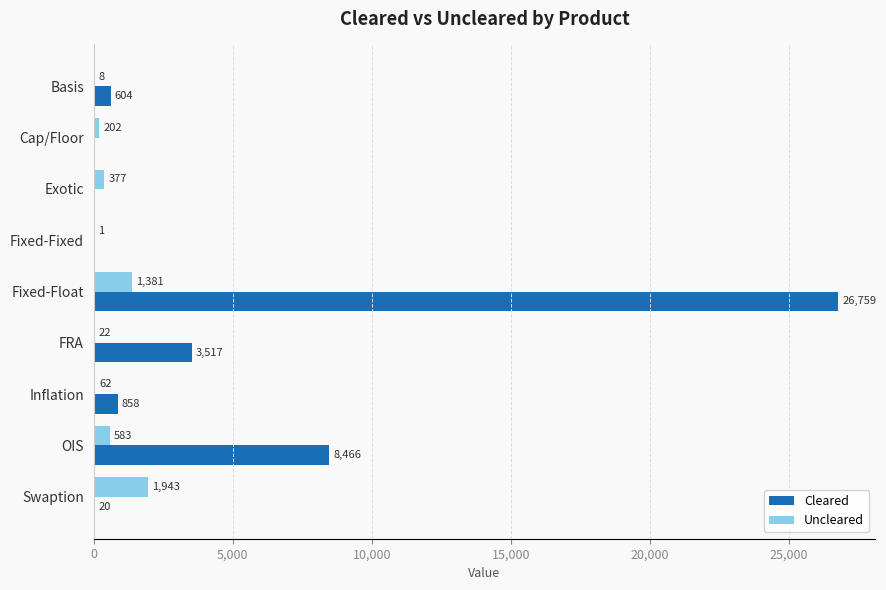

What is the approximate value of Cleared at Basis, to the nearest 50?

600